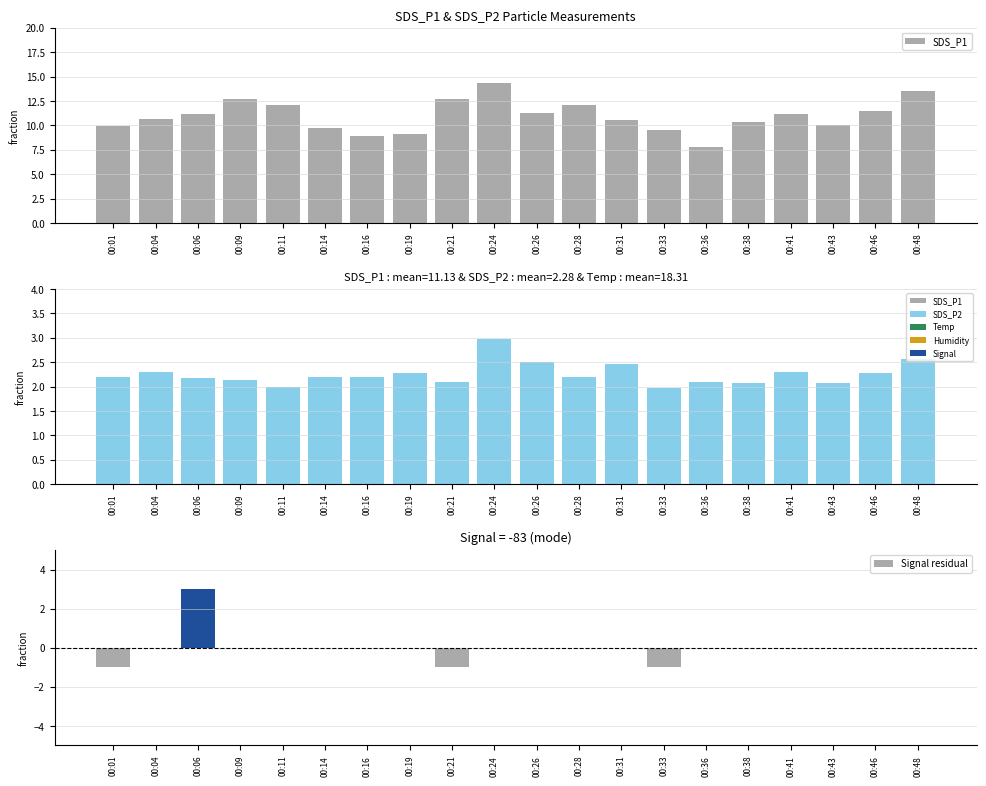

Rank the series by their average value, from highest to lowest.

SDS_P1, SDS_P2, Signal residual